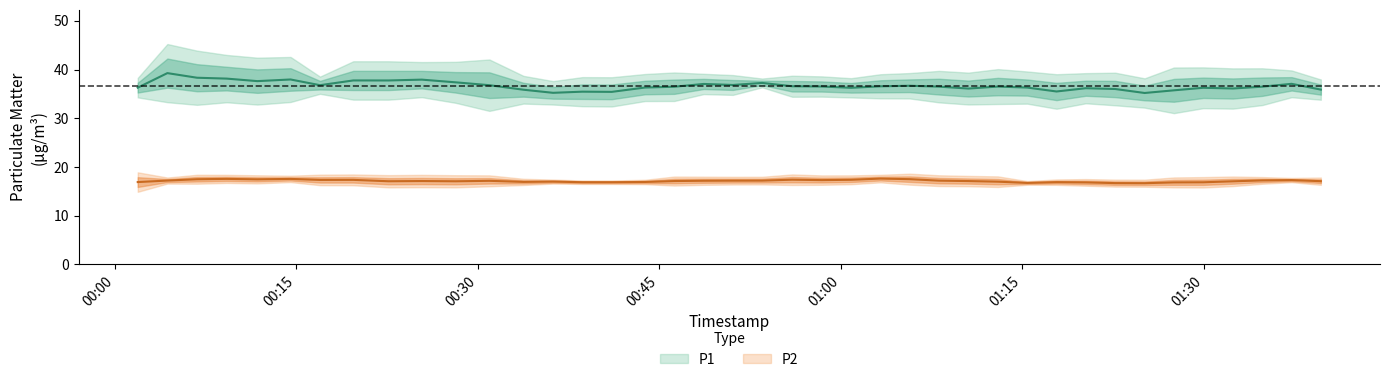

Between 6 and 28, which series saw the biggest shift?

P1